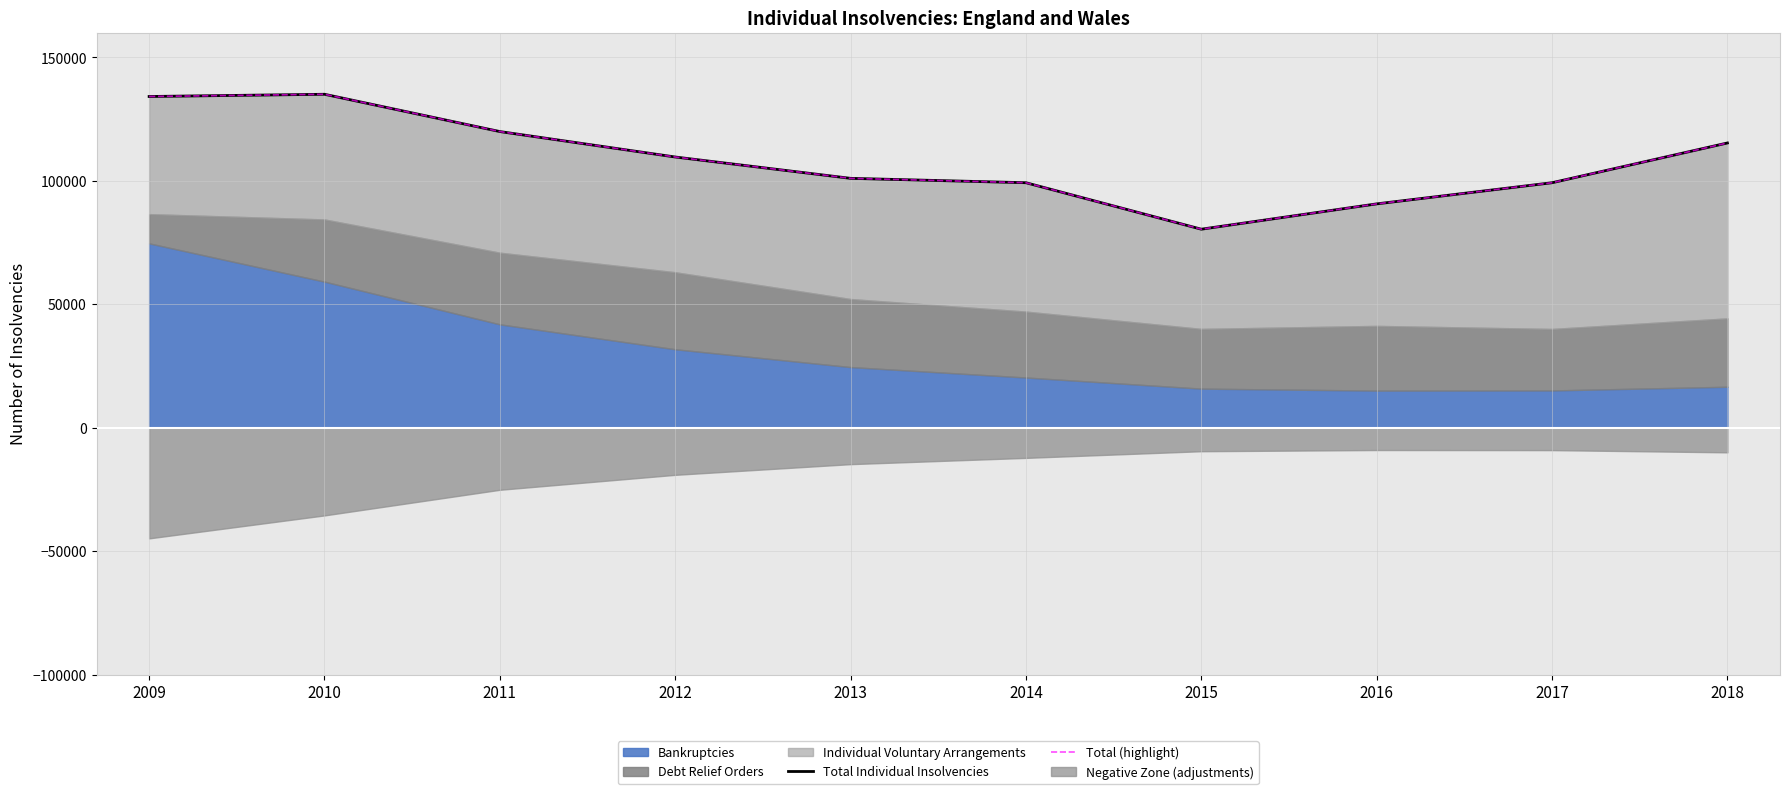

Between 2011 and 2014, which series saw the biggest shift?

Total Individual Insolvencies